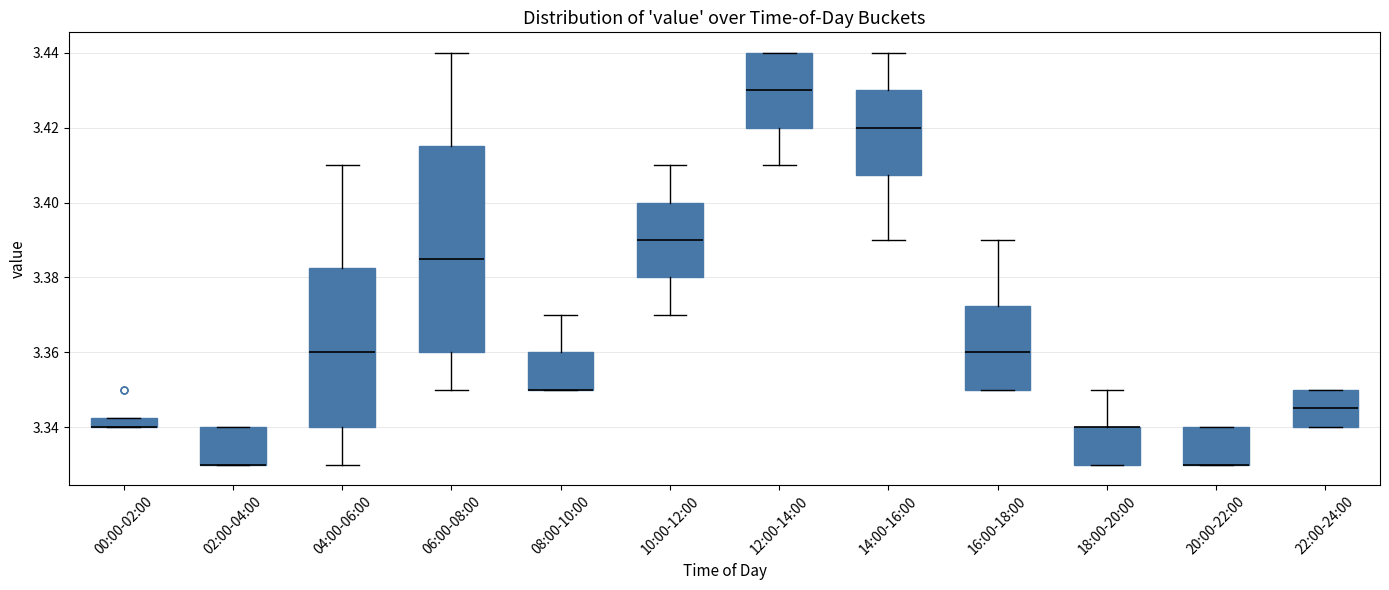

Comparing the boxes themselves (not the whiskers), which one is the tallest?

06:00-08:00